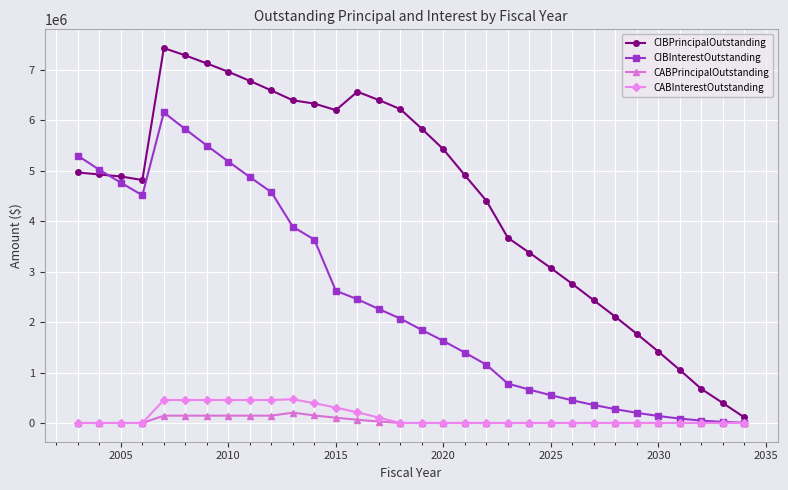

Which series has the widest spread of values?

CIBPrincipalOutstanding